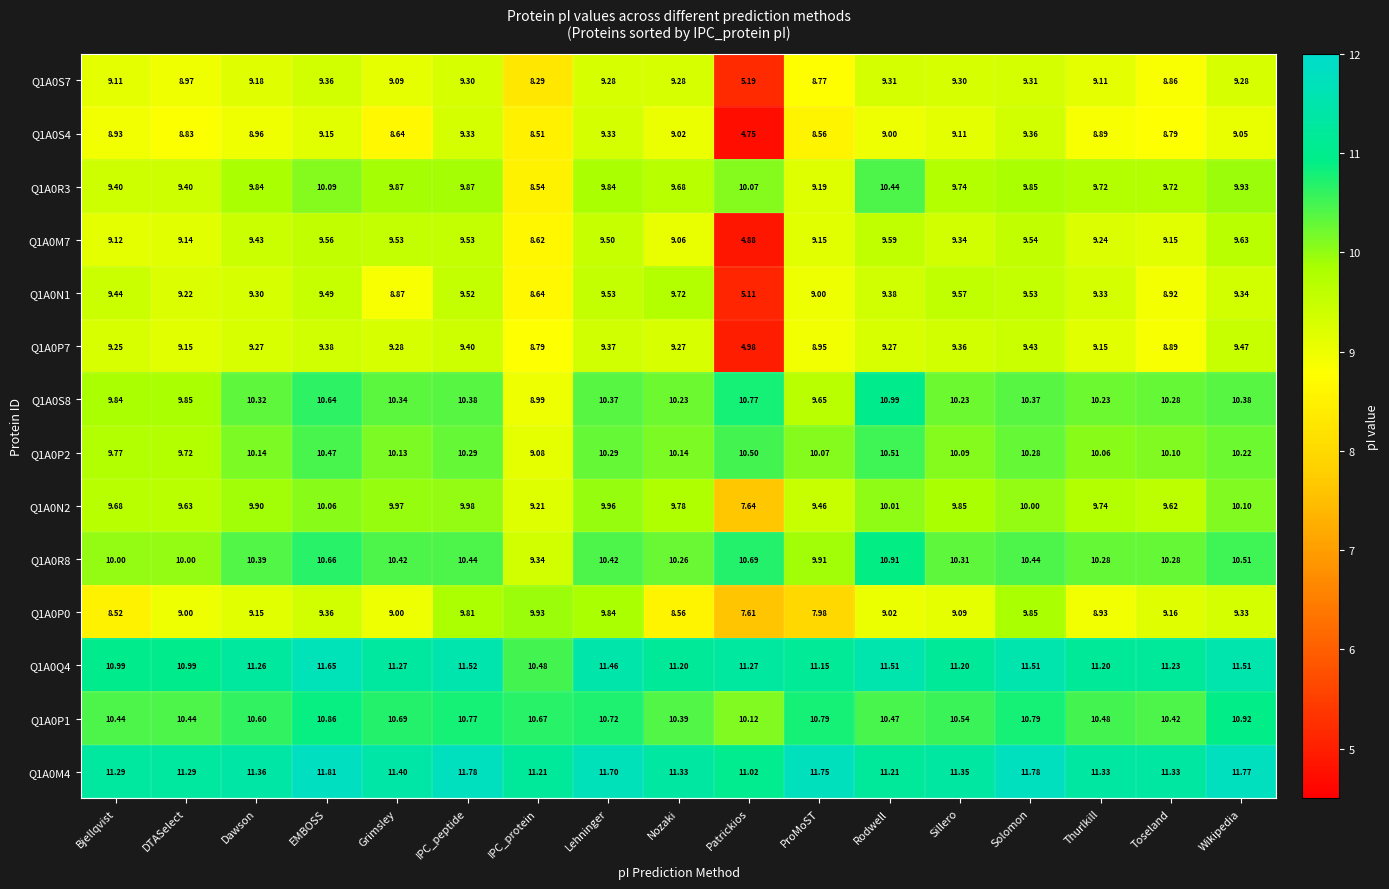

Is the value of Q1A0P0 at Patrickios greater than the value of Q1A0M7 at Nozaki?

No